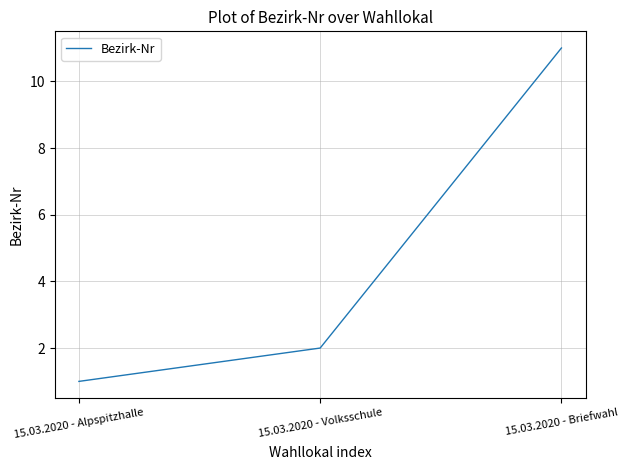

What is the minimum value shown in the chart?

1